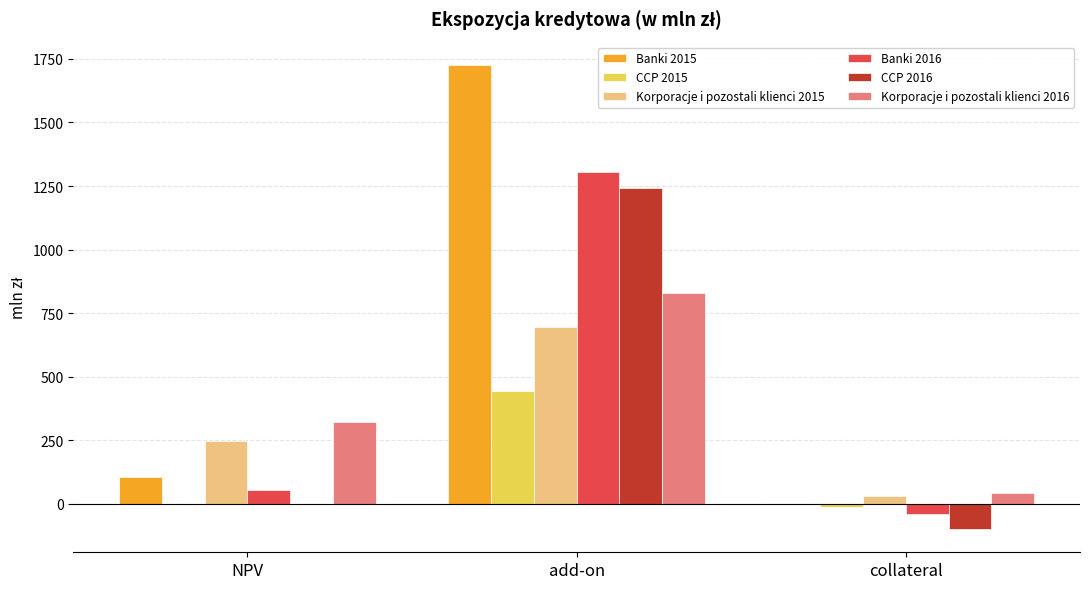

What is the difference between the CCP 2016 values at NPV and add-on?

1241.9